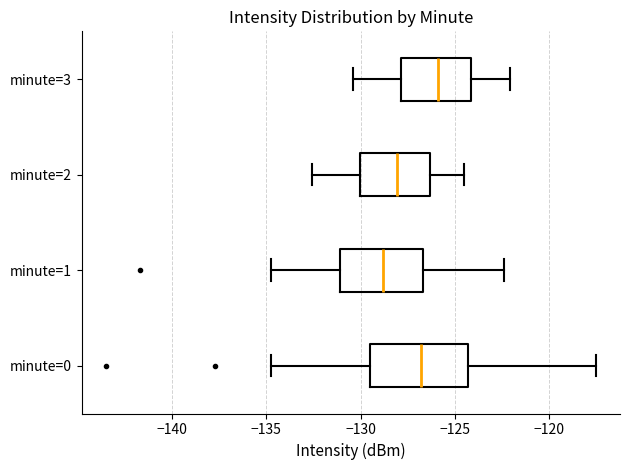

Reading bottom to top, read every box against the x-axis: the position of its median line, the range the box covers, and the ends of its whiskers. The values are not printed on the chart, so give them approximately, as read against the axis.

minute=0: median -127.0, box -129.5 to -124.5, whiskers -135.0 to -117.5
minute=1: median -129.0, box -131.0 to -126.5, whiskers -135.0 to -122.5
minute=2: median -128.0, box -130.0 to -126.5, whiskers -132.5 to -124.5
minute=3: median -126.0, box -128.0 to -124.0, whiskers -130.5 to -122.0